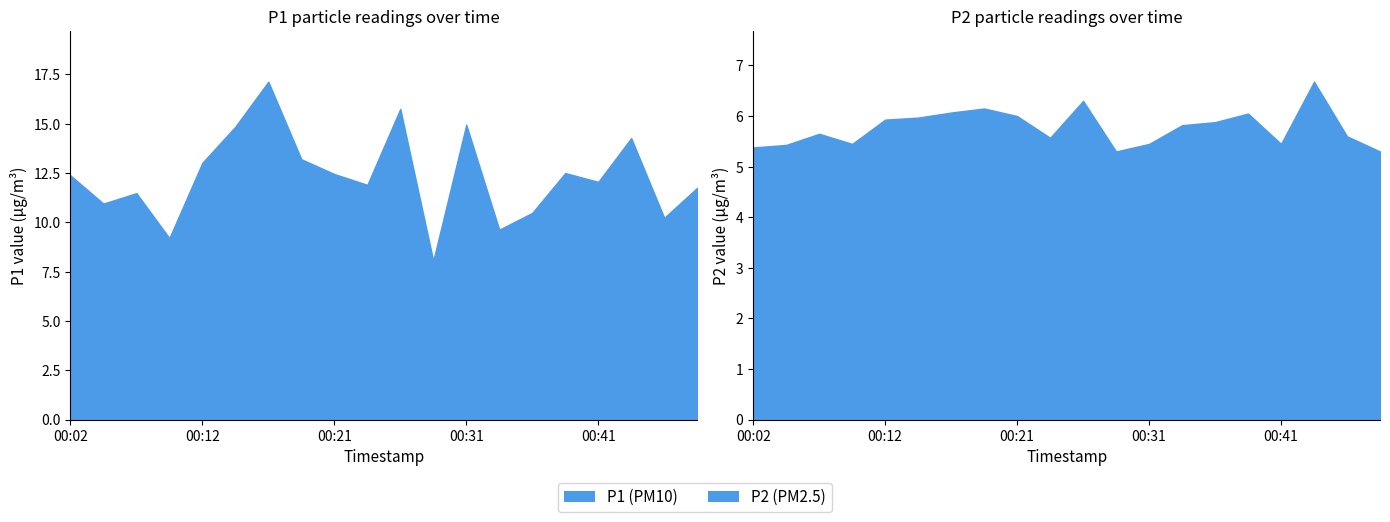

Is it true that P1 equals 12.4 at 00:21?

True